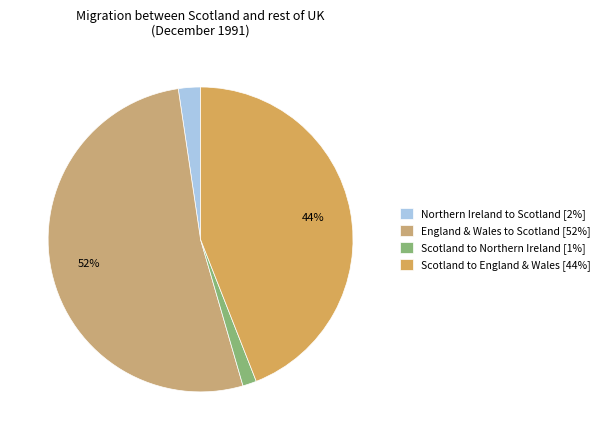

What percentage is the Northern Ireland to Scotland slice, to the nearest percent?

2%